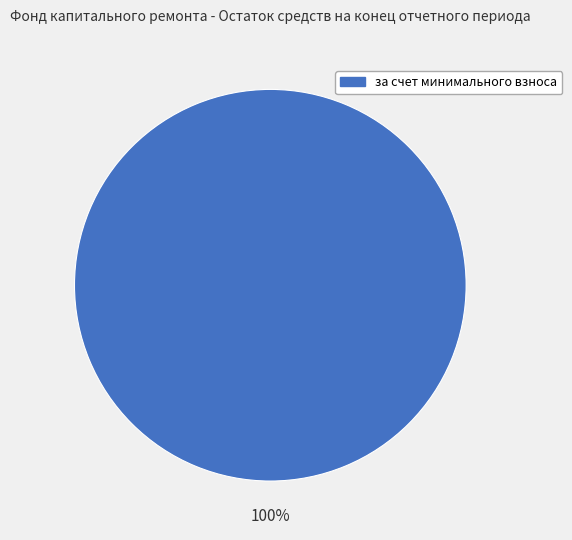

Is there any slice that represents more than half of the pie?

Yes